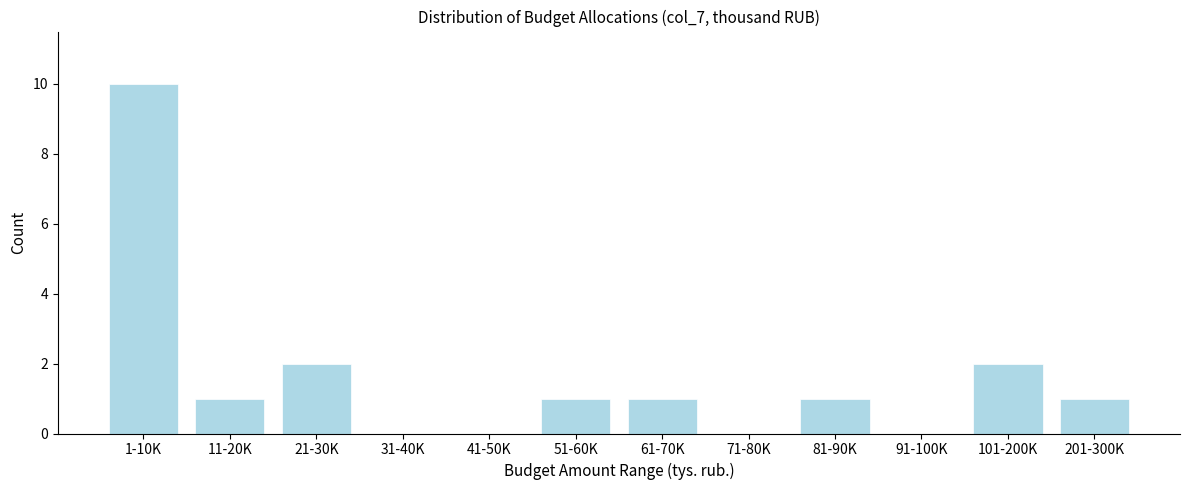

Reading left to right, extract all data points from this chart.

1-10K=10	11-20K=1	21-30K=2	31-40K=0	41-50K=0	51-60K=1	61-70K=1	71-80K=0	81-90K=1	91-100K=0	101-200K=2	201-300K=1